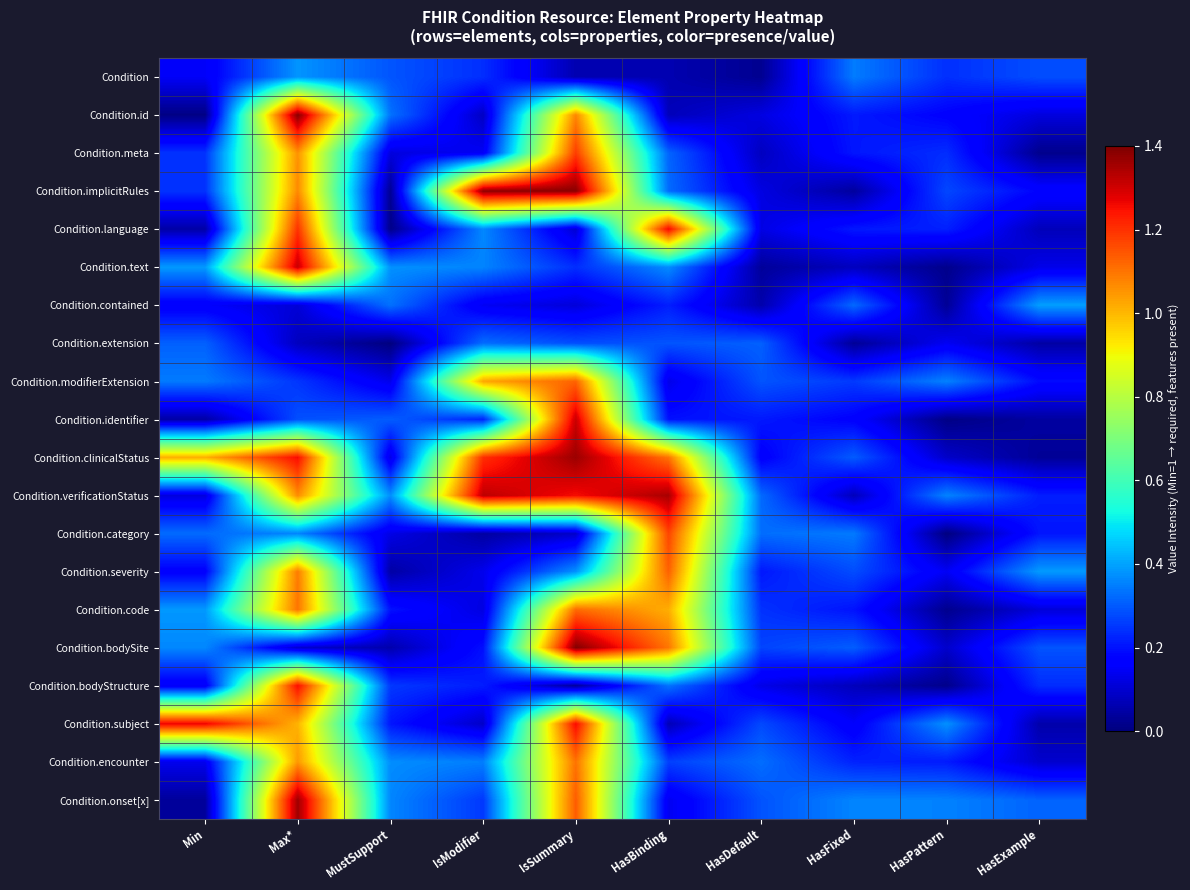

Reading left to right, transcribe all the data shown in this chart.

Condition: Min=0.1	Max*=0.4	MustSupport=0.3	IsModifier=0.2	IsSummary=0.1	HasBinding=0.1	HasDefault=0.0	HasFixed=0.3	HasPattern=0.2	HasExample=0.3
Condition.id: Min=0.0	Max*=1.4	MustSupport=0.3	IsModifier=0.1	IsSummary=1.1	HasBinding=0.1	HasDefault=0.1	HasFixed=0.2	HasPattern=0.2	HasExample=0.1
Condition.meta: Min=0.2	Max*=1.1	MustSupport=0.1	IsModifier=0.1	IsSummary=1.2	HasBinding=0.3	HasDefault=0.1	HasFixed=0.2	HasPattern=0.2	HasExample=0.0
Condition.implicitRules: Min=0.2	Max*=1.1	MustSupport=0.0	IsModifier=1.4	IsSummary=1.4	HasBinding=0.3	HasDefault=0.1	HasFixed=0.0	HasPattern=0.3	HasExample=0.2
Condition.language: Min=0.0	Max*=1.2	MustSupport=0.0	IsModifier=0.4	IsSummary=0.1	HasBinding=1.3	HasDefault=0.1	HasFixed=0.2	HasPattern=0.2	HasExample=0.1
Condition.text: Min=0.4	Max*=1.3	MustSupport=0.4	IsModifier=0.4	IsSummary=0.2	HasBinding=0.4	HasDefault=0.0	HasFixed=0.1	HasPattern=0.0	HasExample=0.1
Condition.contained: Min=0.2	Max*=0.1	MustSupport=0.3	IsModifier=0.1	IsSummary=0.1	HasBinding=0.2	HasDefault=0.1	HasFixed=0.3	HasPattern=0.0	HasExample=0.4
Condition.extension: Min=0.3	Max*=0.1	MustSupport=0.0	IsModifier=0.3	IsSummary=0.3	HasBinding=0.3	HasDefault=0.3	HasFixed=0.0	HasPattern=0.1	HasExample=0.0
Condition.modifierExtension: Min=0.3	Max*=0.2	MustSupport=0.1	IsModifier=1.0	IsSummary=1.1	HasBinding=0.1	HasDefault=0.3	HasFixed=0.3	HasPattern=0.4	HasExample=0.2
Condition.identifier: Min=0.0	Max*=0.3	MustSupport=0.3	IsModifier=0.2	IsSummary=1.3	HasBinding=0.2	HasDefault=0.2	HasFixed=0.2	HasPattern=0.0	HasExample=0.0
Condition.clinicalStatus: Min=1.0	Max*=1.3	MustSupport=0.1	IsModifier=1.2	IsSummary=1.4	HasBinding=1.1	HasDefault=0.2	HasFixed=0.3	HasPattern=0.1	HasExample=0.0
Condition.verificationStatus: Min=0.1	Max*=1.1	MustSupport=0.4	IsModifier=1.3	IsSummary=1.3	HasBinding=1.3	HasDefault=0.3	HasFixed=0.1	HasPattern=0.4	HasExample=0.2
Condition.category: Min=0.3	Max*=0.4	MustSupport=0.1	IsModifier=0.0	IsSummary=0.1	HasBinding=1.2	HasDefault=0.3	HasFixed=0.3	HasPattern=0.0	HasExample=0.2
Condition.severity: Min=0.2	Max*=1.1	MustSupport=0.0	IsModifier=0.1	IsSummary=0.4	HasBinding=1.1	HasDefault=0.2	HasFixed=0.3	HasPattern=0.1	HasExample=0.4
Condition.code: Min=0.4	Max*=1.1	MustSupport=0.2	IsModifier=0.1	IsSummary=1.1	HasBinding=1.0	HasDefault=0.2	HasFixed=0.2	HasPattern=0.0	HasExample=0.1
Condition.bodySite: Min=0.4	Max*=0.1	MustSupport=0.1	IsModifier=0.2	IsSummary=1.4	HasBinding=1.1	HasDefault=0.3	HasFixed=0.3	HasPattern=0.1	HasExample=0.3
Condition.bodyStructure: Min=0.1	Max*=1.3	MustSupport=0.3	IsModifier=0.2	IsSummary=0.0	HasBinding=0.3	HasDefault=0.1	HasFixed=0.1	HasPattern=0.0	HasExample=0.2
Condition.subject: Min=1.3	Max*=1.0	MustSupport=0.2	IsModifier=0.1	IsSummary=1.3	HasBinding=0.1	HasDefault=0.3	HasFixed=0.2	HasPattern=0.4	HasExample=0.1
Condition.encounter: Min=0.1	Max*=1.0	MustSupport=0.4	IsModifier=0.4	IsSummary=1.1	HasBinding=0.3	HasDefault=0.3	HasFixed=0.2	HasPattern=0.2	HasExample=0.1
Condition.onset[x]: Min=0.0	Max*=1.4	MustSupport=0.4	IsModifier=0.3	IsSummary=1.1	HasBinding=0.1	HasDefault=0.3	HasFixed=0.4	HasPattern=0.4	HasExample=0.3